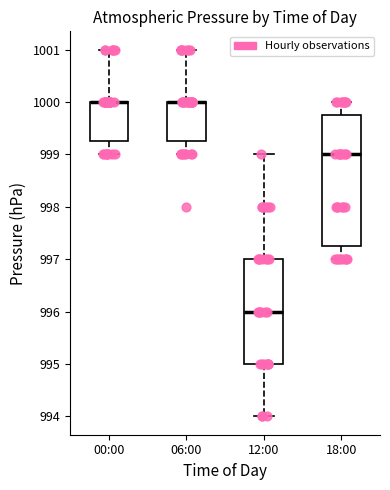

Where is the lower edge of the box for 00:00 on the y-axis? The values are not printed on the chart, so give them approximately, as read against the axis.

999.3